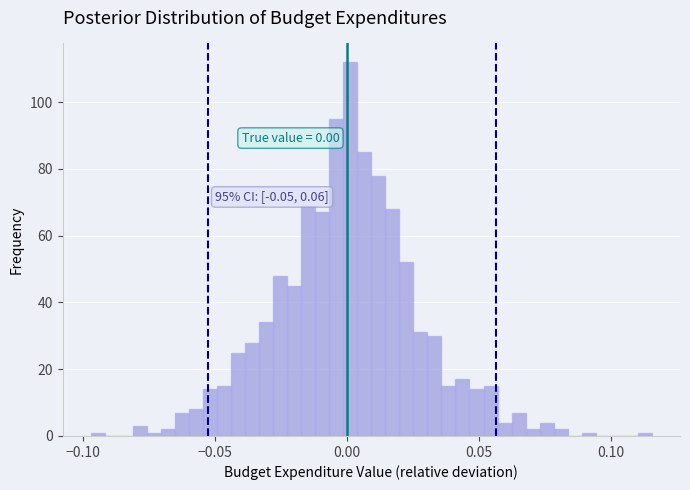

Read against the x-axis, roughly where is the centre of the tallest bar?

0.000